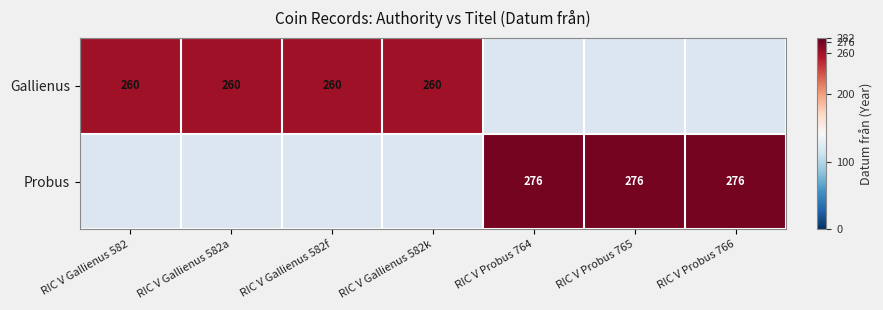

The value of Gallienus at RIC V Gallienus 582a is 96. True or false?

False